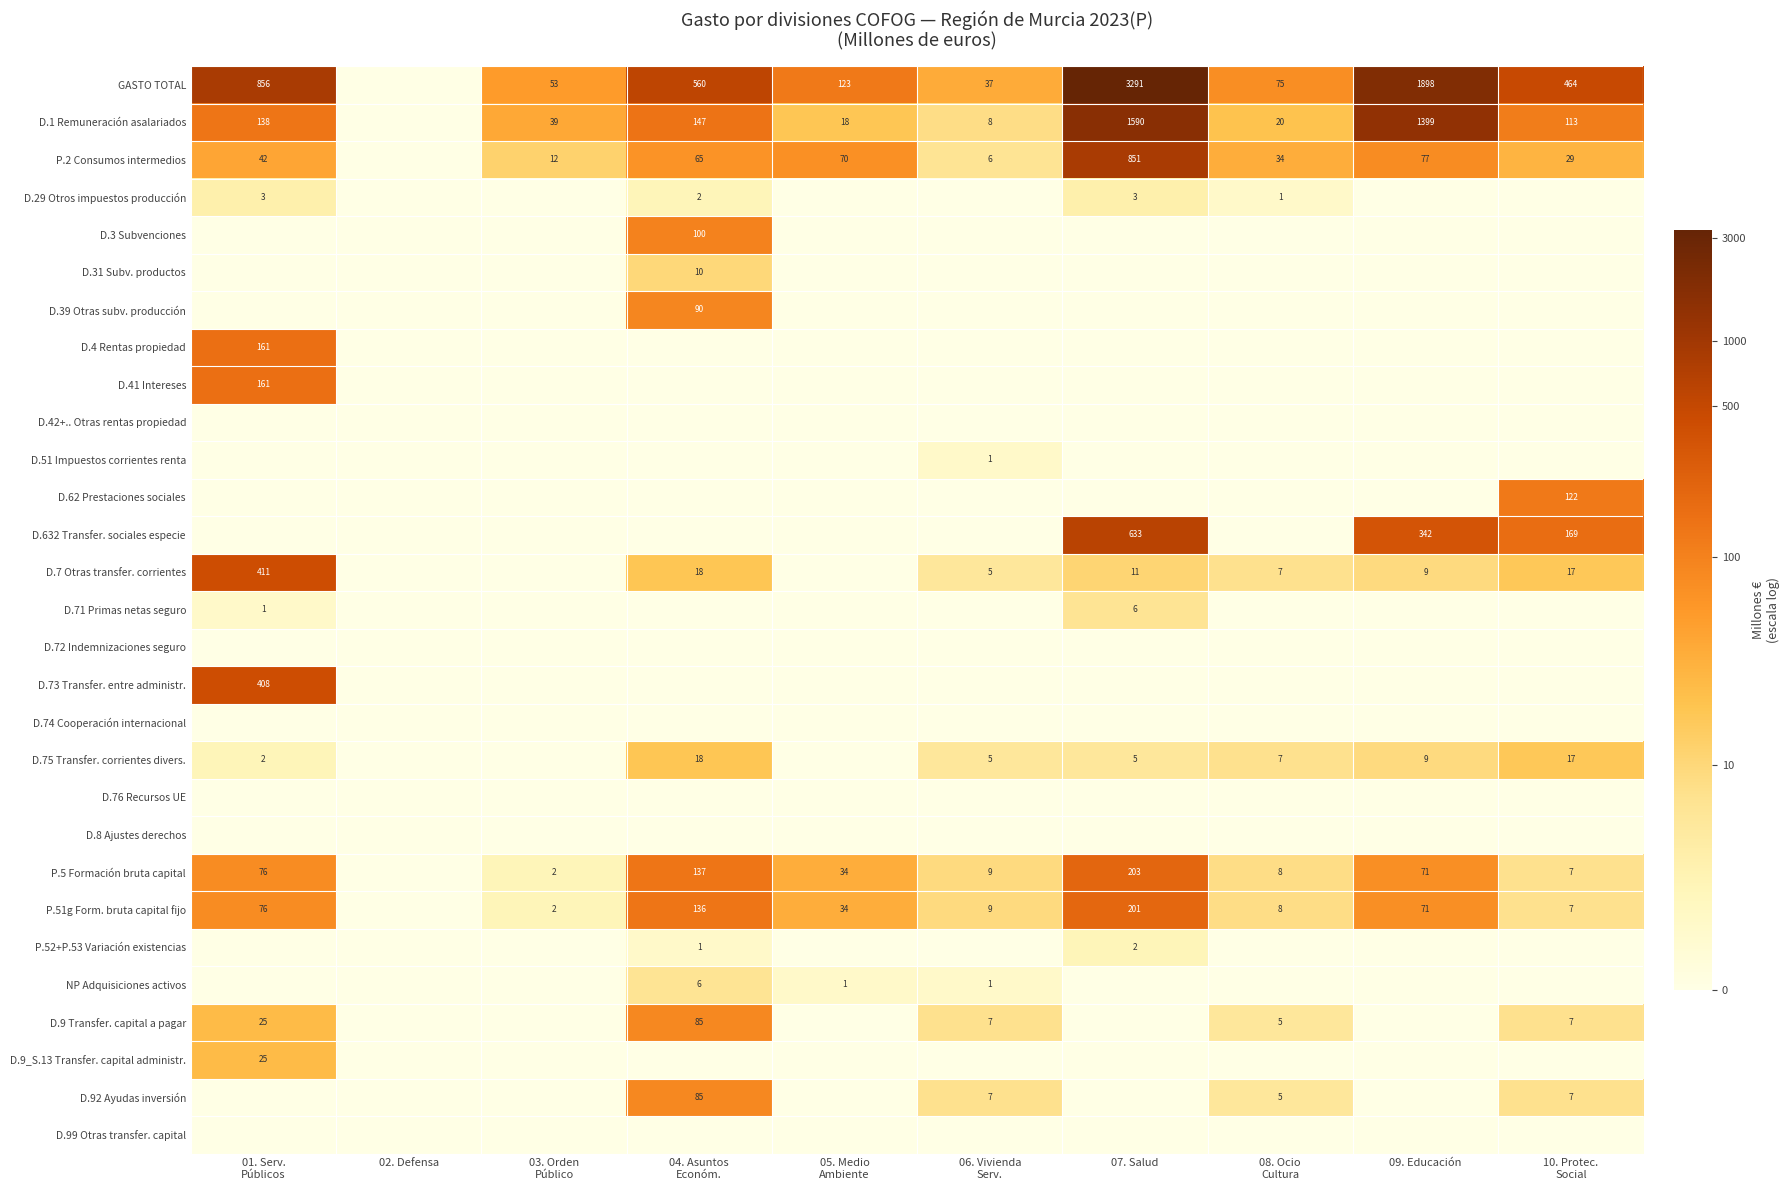

The value of GASTO TOTAL at 07. Salud is 5281. True or false?

False